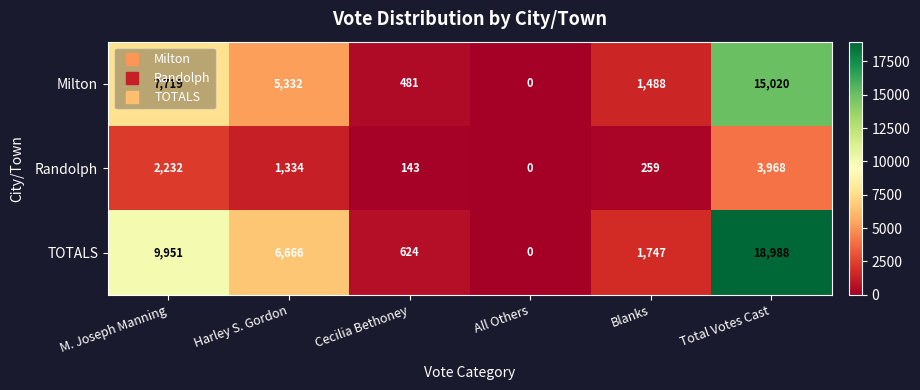

The value of TOTALS at Cecilia Bethoney is 1030. True or false?

False